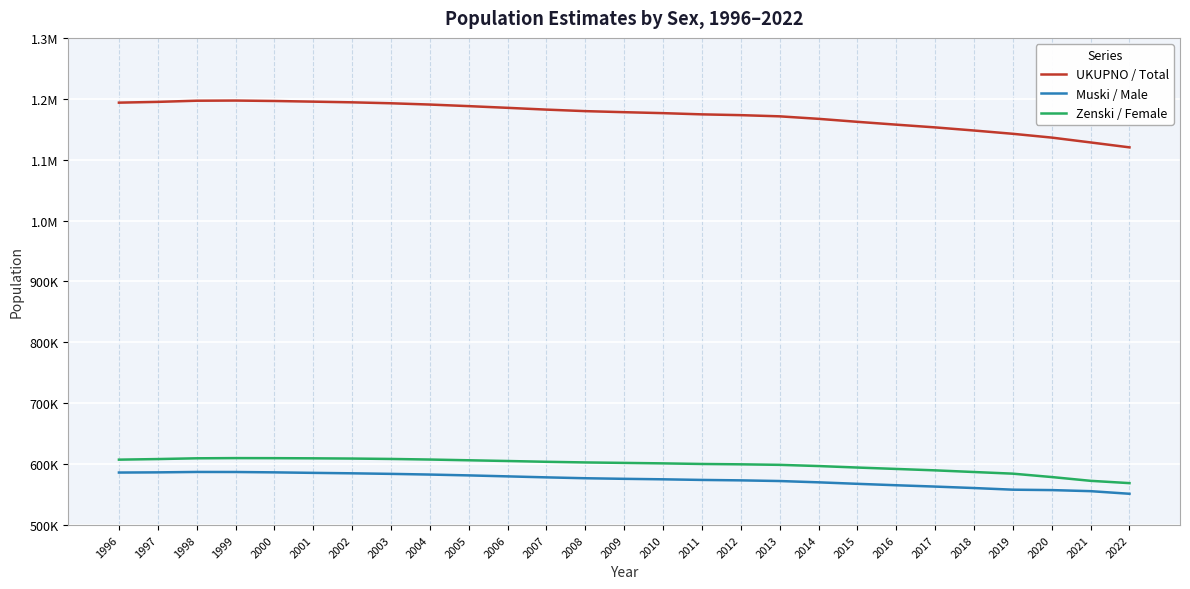

Is this an area chart (filled region under the line)?

No